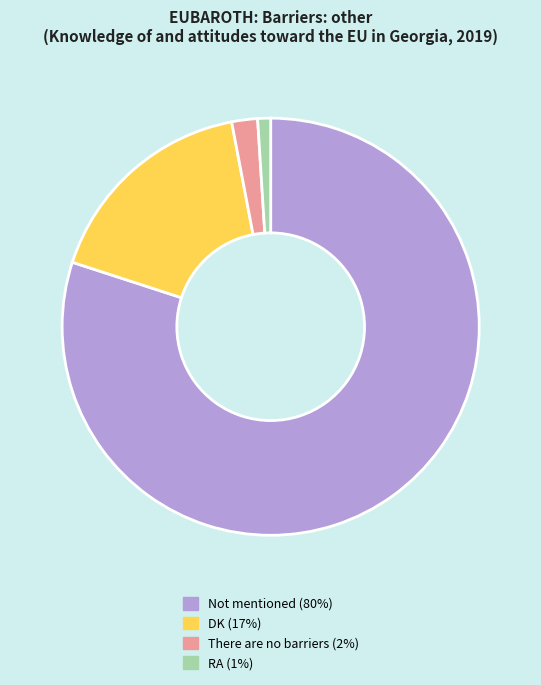

Is there any slice that represents more than half of the pie?

Yes